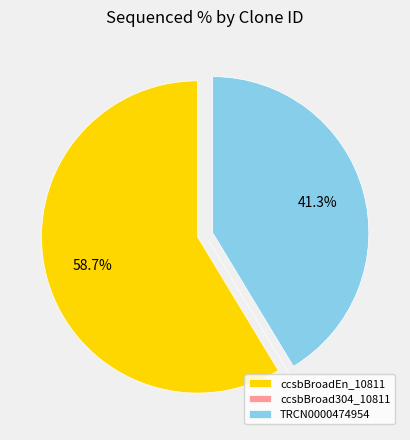

What percentage is NOT represented by ccsbBroadEn_10811?

41.3%